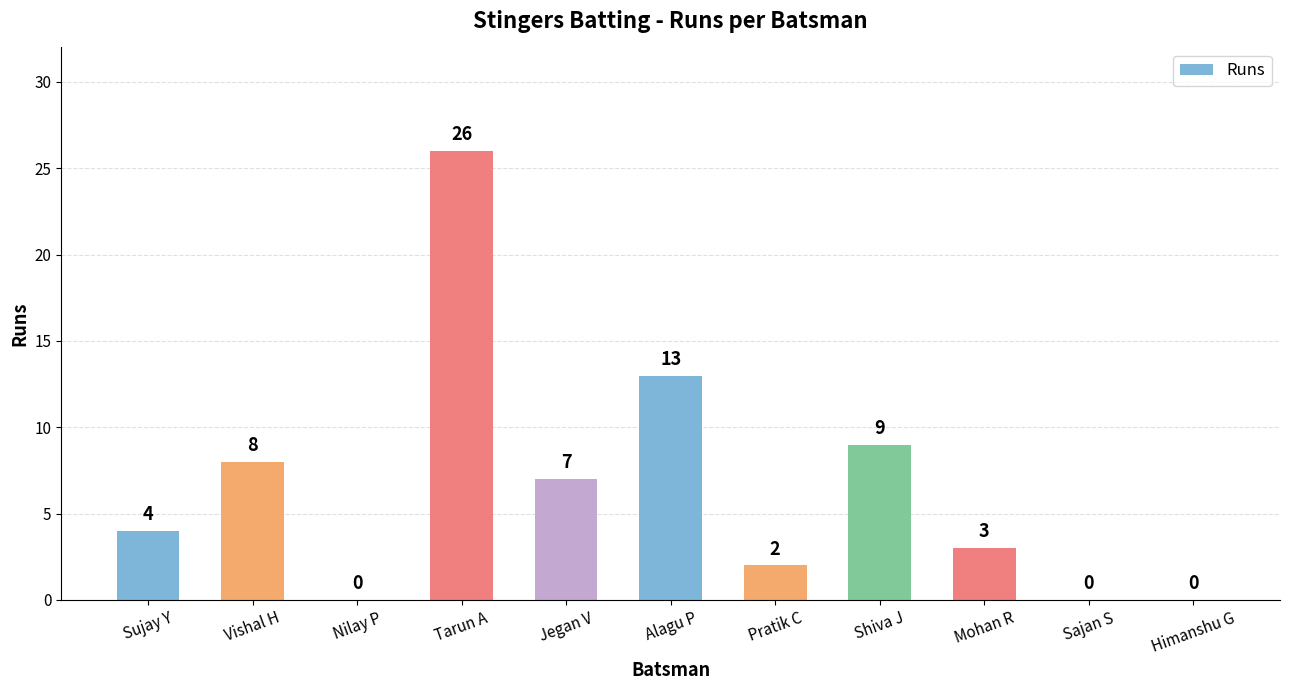

The value at Shiva J is 9. True or false?

True